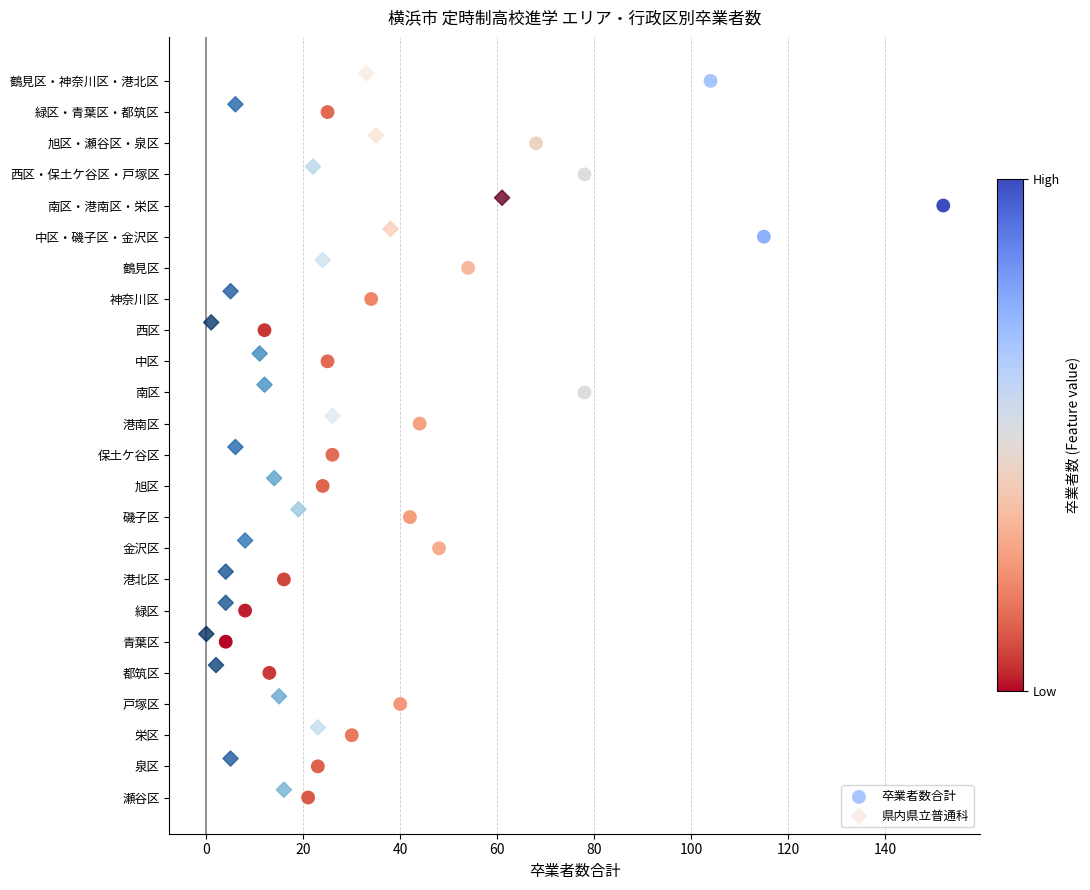

Which series contains the highest Y value?

卒業者数合計